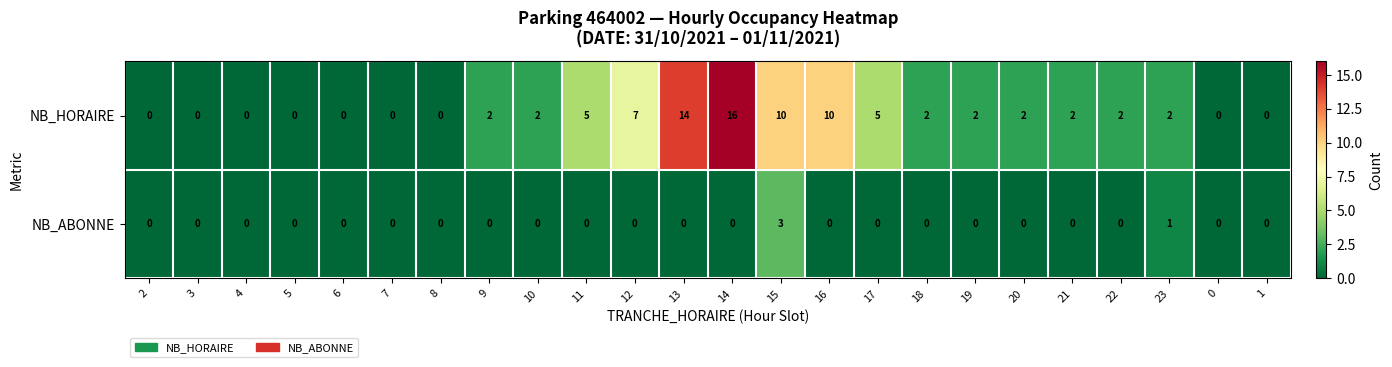

What is the sum of the NB_HORAIRE values at 7 and 16?

10